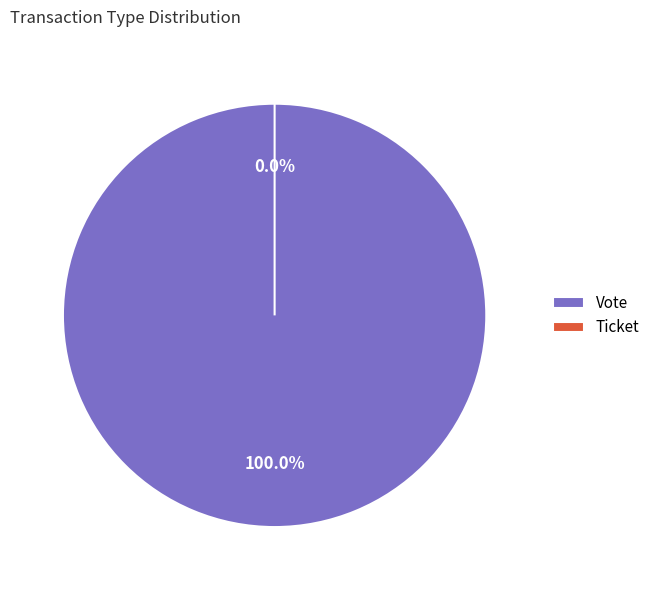

Which category has the smallest portion of the pie?

Ticket